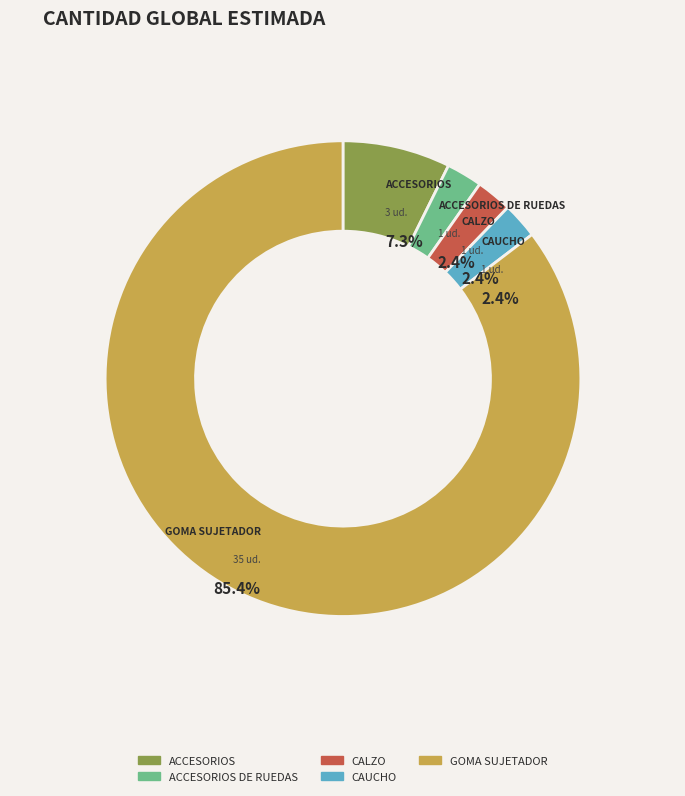

Is it true that ACCESORIOS is 17% of the pie?

False